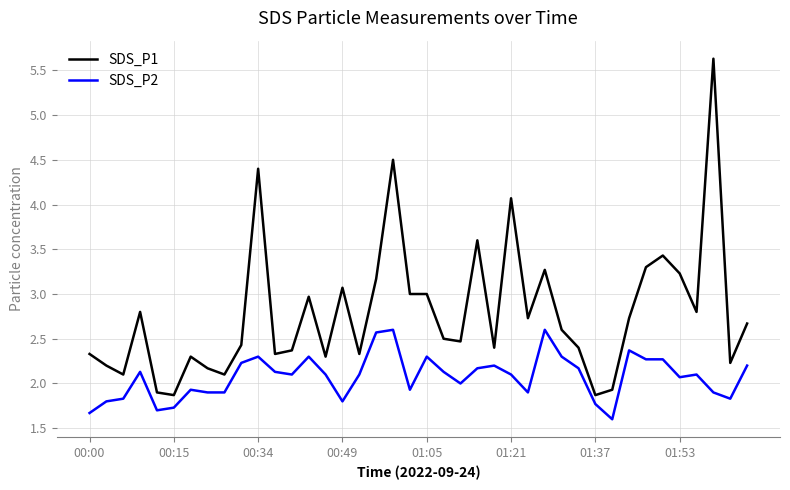

Which series has the largest total across all categories?

SDS_P1